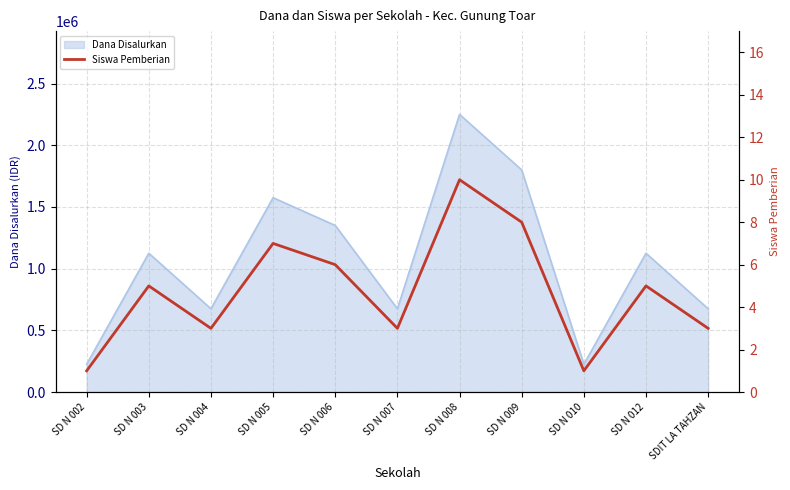

List the labels in order of value, largest first.

SD N 008, SD N 009, SD N 005, SD N 006, SD N 003, SD N 012, SD N 004, SD N 007, SDIT LA TAHZAN, SD N 002, SD N 010